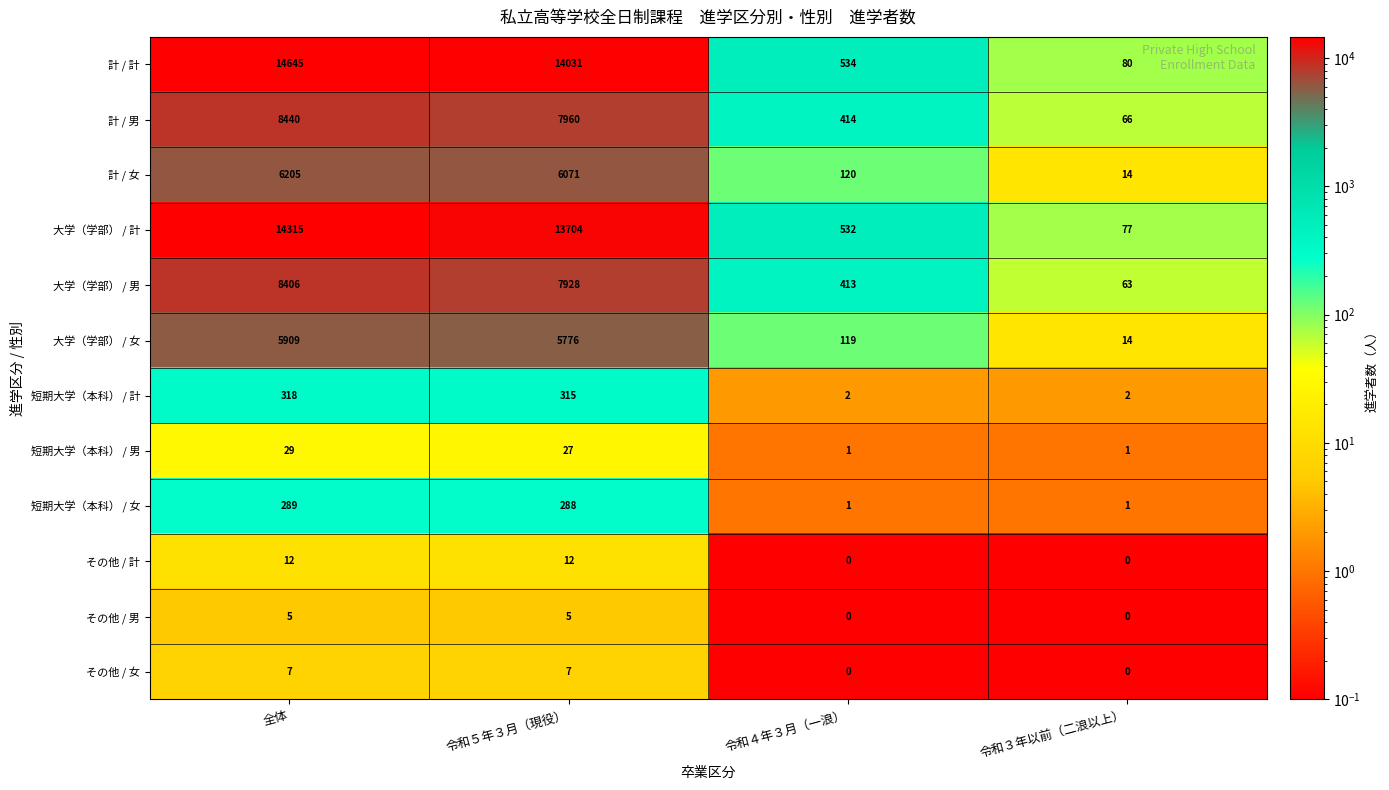

At which category is the sum across all series the highest?

全体